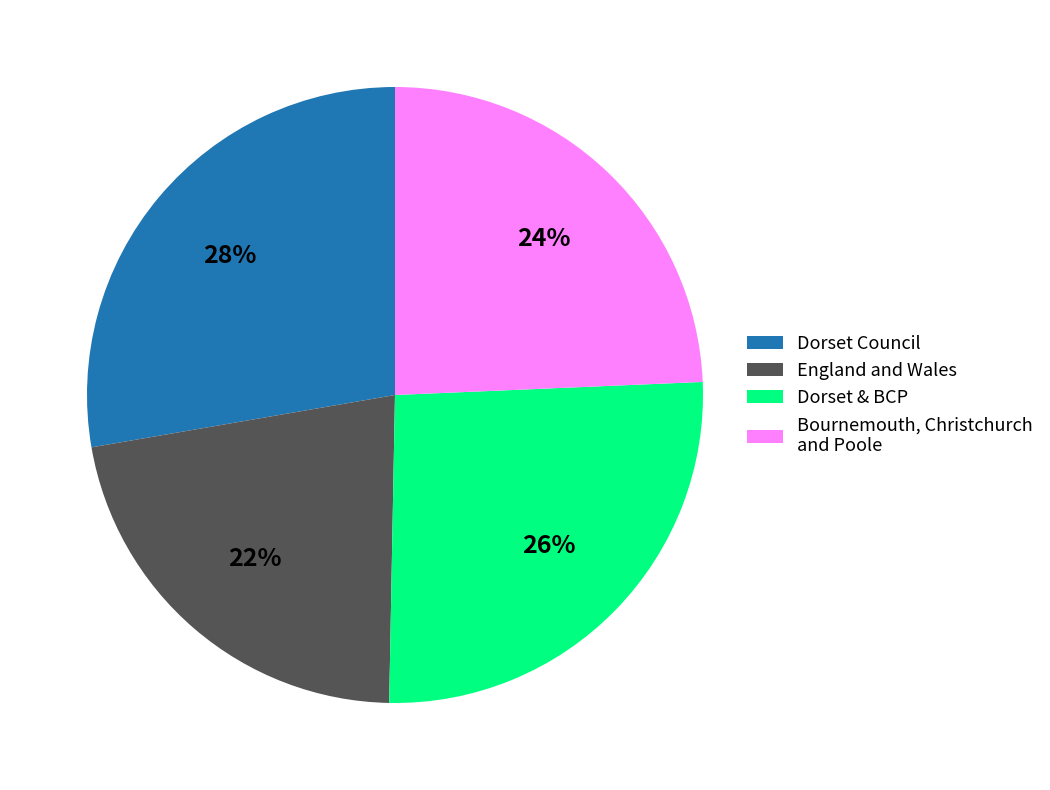

True or false: England and Wales accounts for 22% of the total.

True